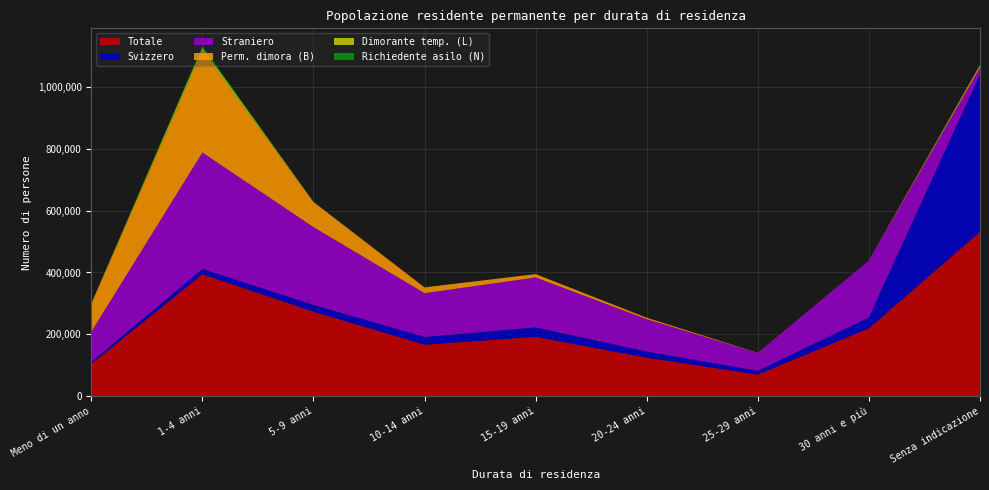

Reading right to left, list all the values displayed in this chart.

Totale: 531495	219311	69782	124479	191940	166544	273362	394078	104191
Svizzero: 509907	35618	12193	19903	30508	24907	21805	17610	6104
Straniero: 21588	183693	57589	104576	161432	141637	251557	376468	98087
Perm. dimora (B): 4982	160	512	4568	10819	18682	81054	327946	88723
Dimorante temp. (L): 3830	0	0	0	2	11	582	11274	2523
Richiedente asilo (N): 40	0	0	3	11	43	449	5774	78